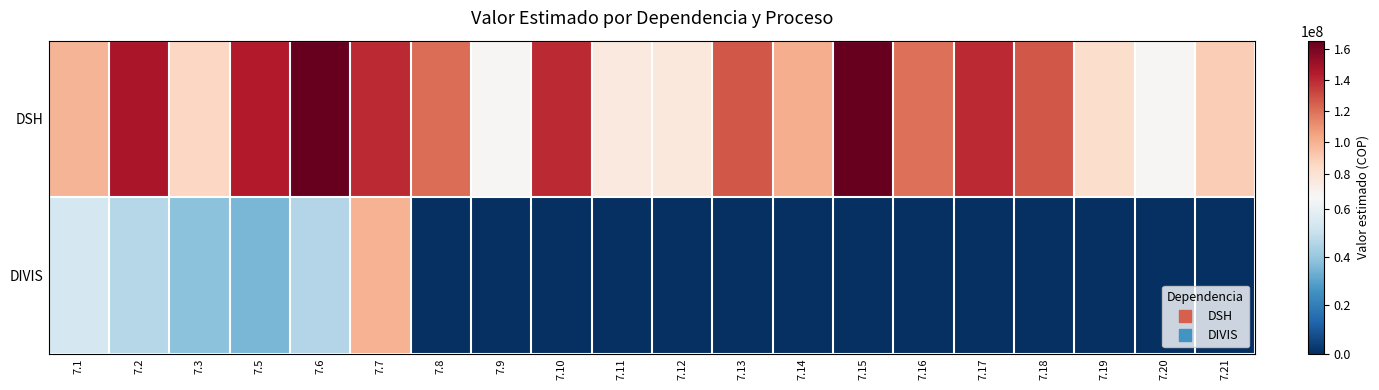

Rank the series by their maximum value, from highest to lowest.

DSH, DIVIS